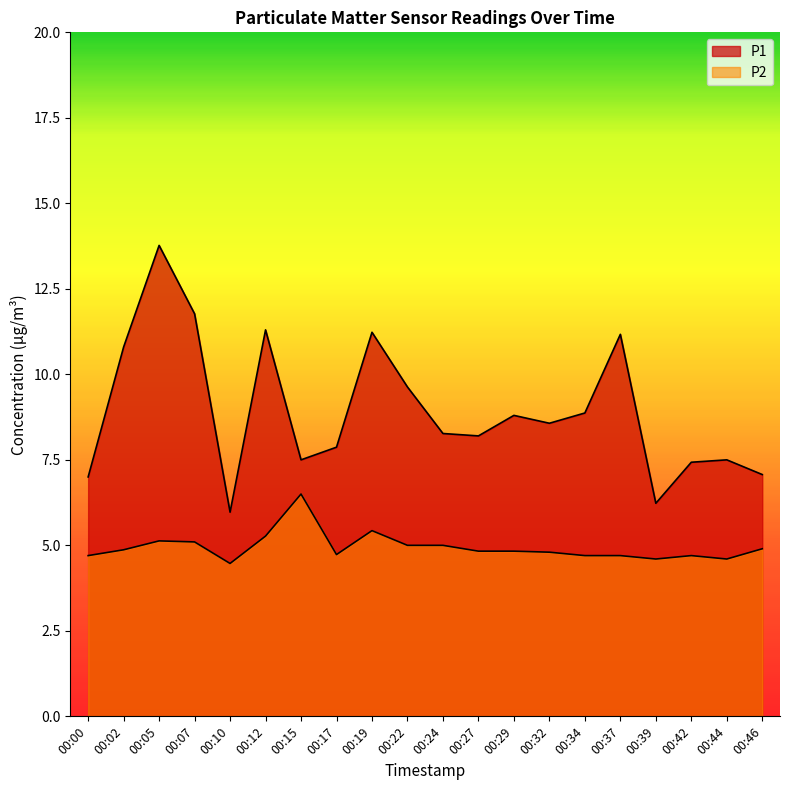

At 00:12, list the series in order from smallest to largest.

P2, P1